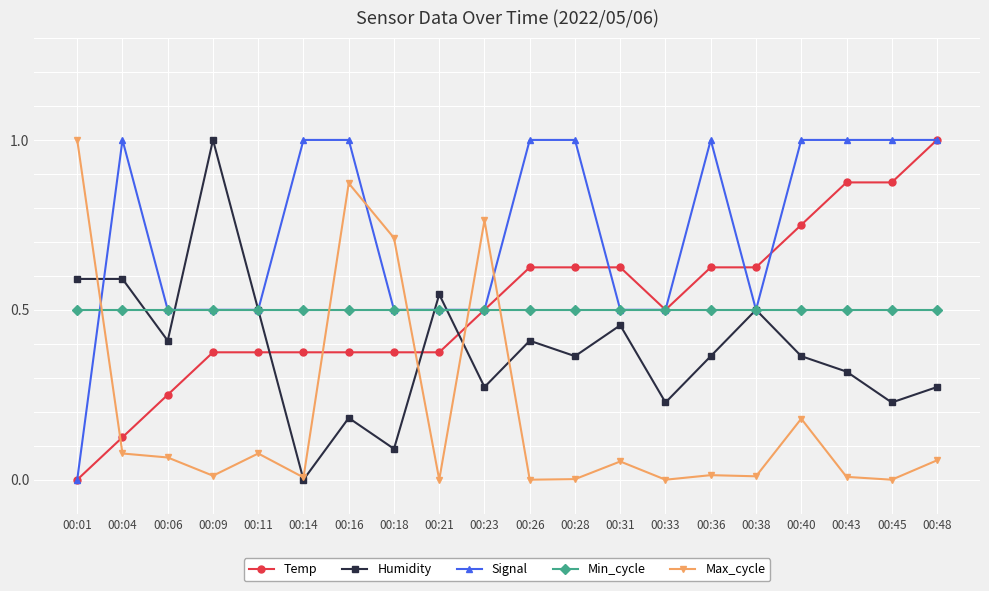

The Max_cycle series shows 0.7 at 00:18. True or false?

True